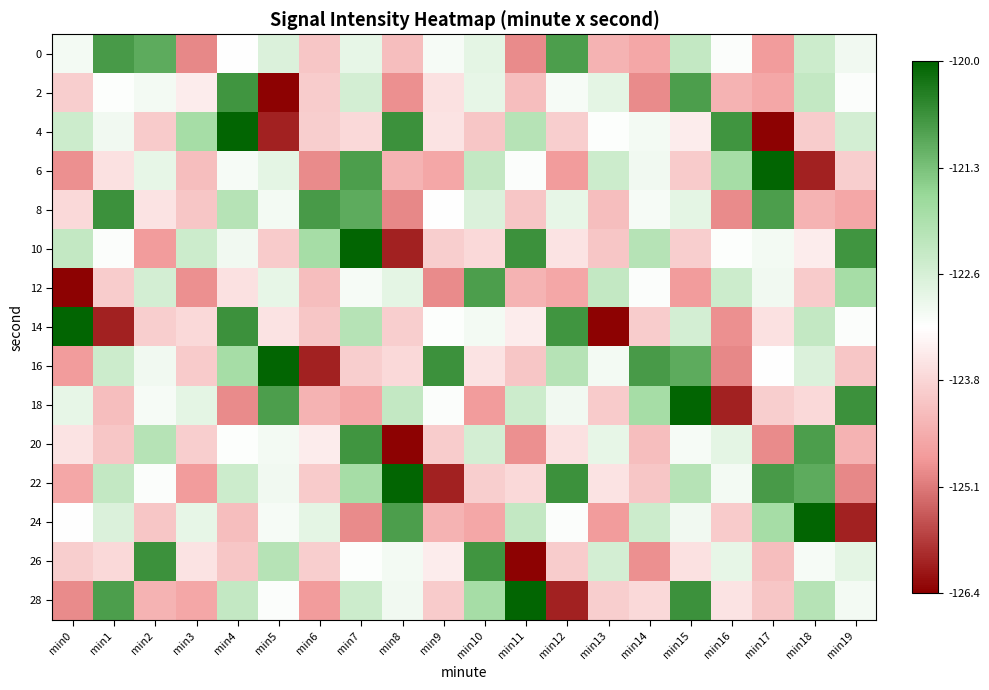

At which category is the sum across all series the highest?

min7